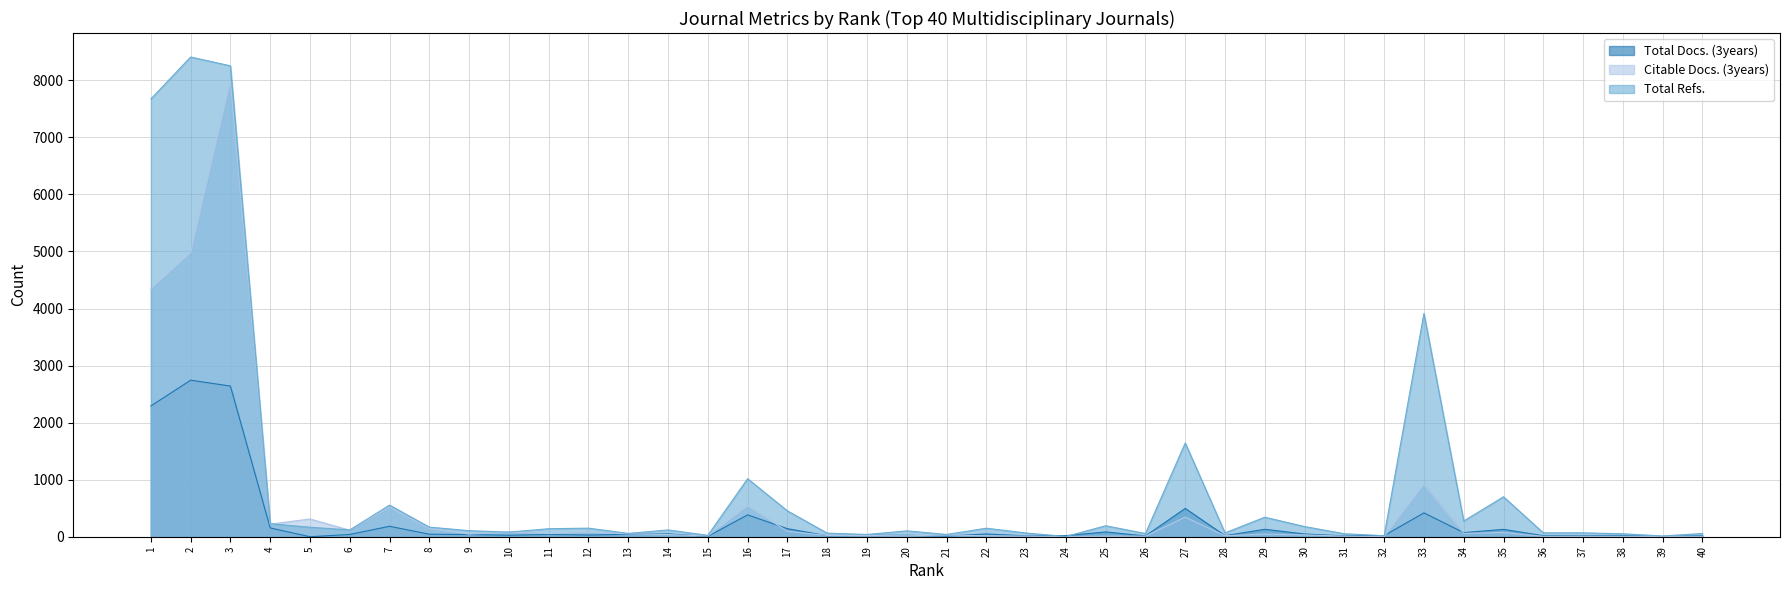

Rank the categories by Total Docs. (3years) value from highest to lowest.

2, 3, 1, 27, 33, 16, 7, 4, 17, 29, 35, 25, 34, 14, 22, 30, 8, 13, 6, 11, 9, 12, 10, 20, 19, 32, 40, 24, 28, 38, 18, 36, 37, 23, 31, 26, 21, 15, 39, 5